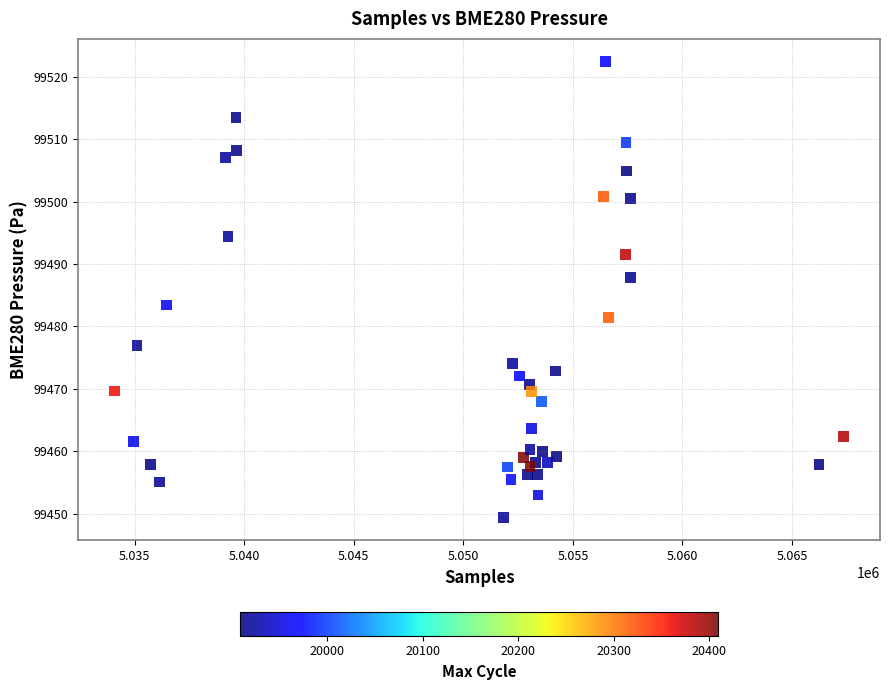

What Y value in the scatter plot is closest to 99485?

99483.4